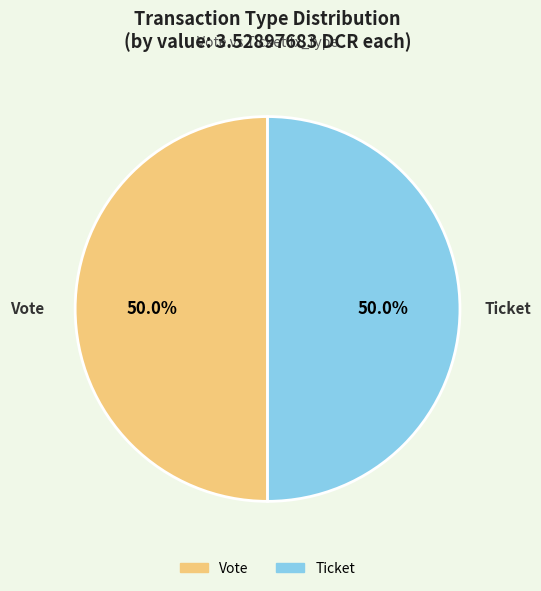

What portion of the pie excludes Ticket?

50.0%